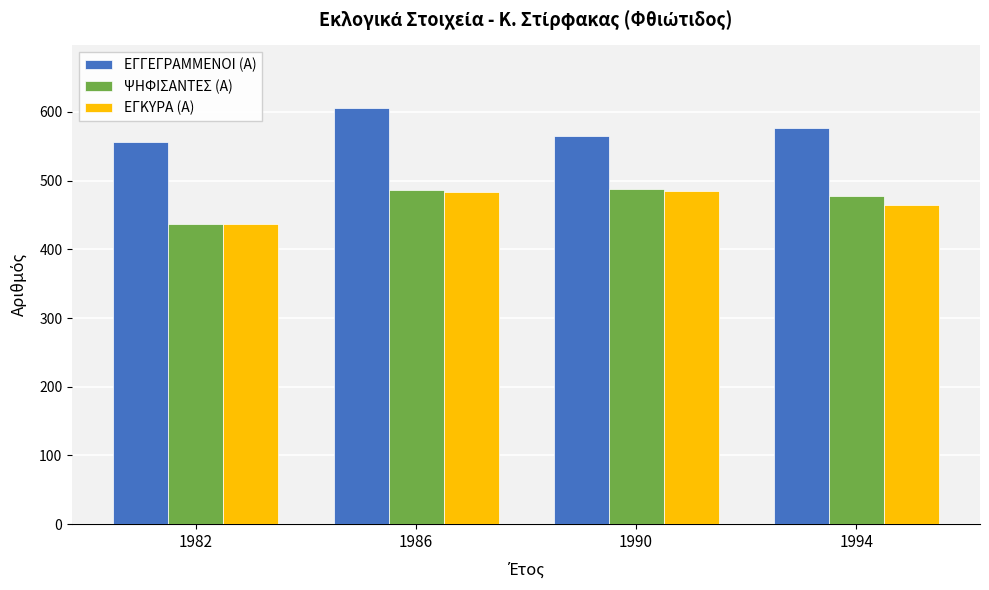

True or false: ΕΓΓΕΓΡΑΜΜΕΝΟΙ (Α) has a value of 576 at 1994.

True